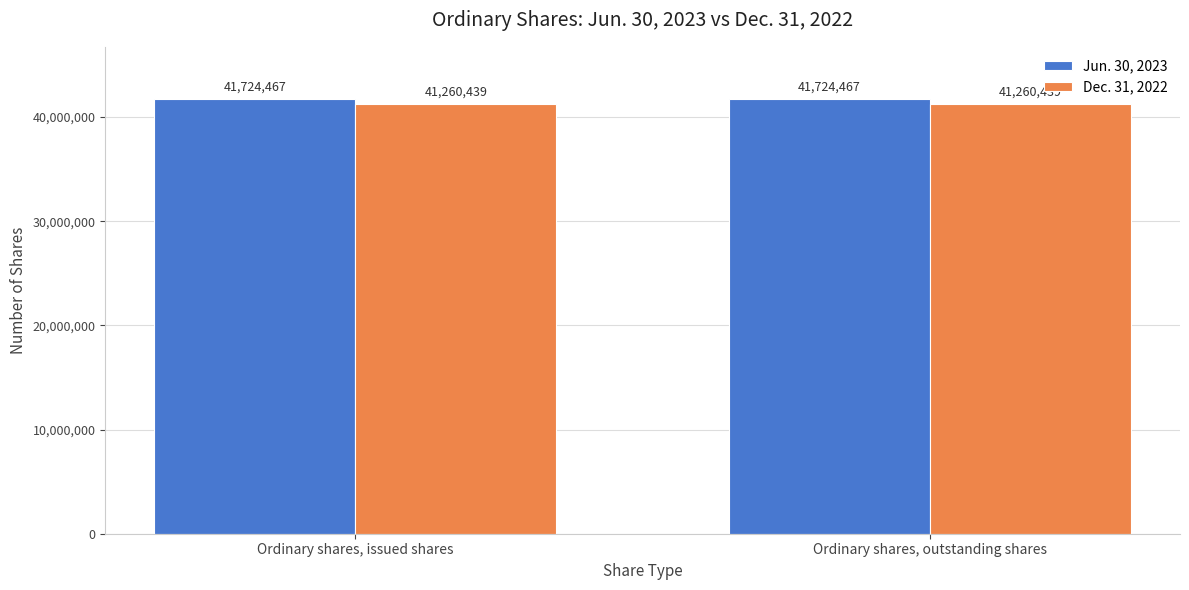

Is the value of Dec. 31, 2022 at Ordinary shares, issued shares greater than the value of Jun. 30, 2023 at Ordinary shares, outstanding shares?

No